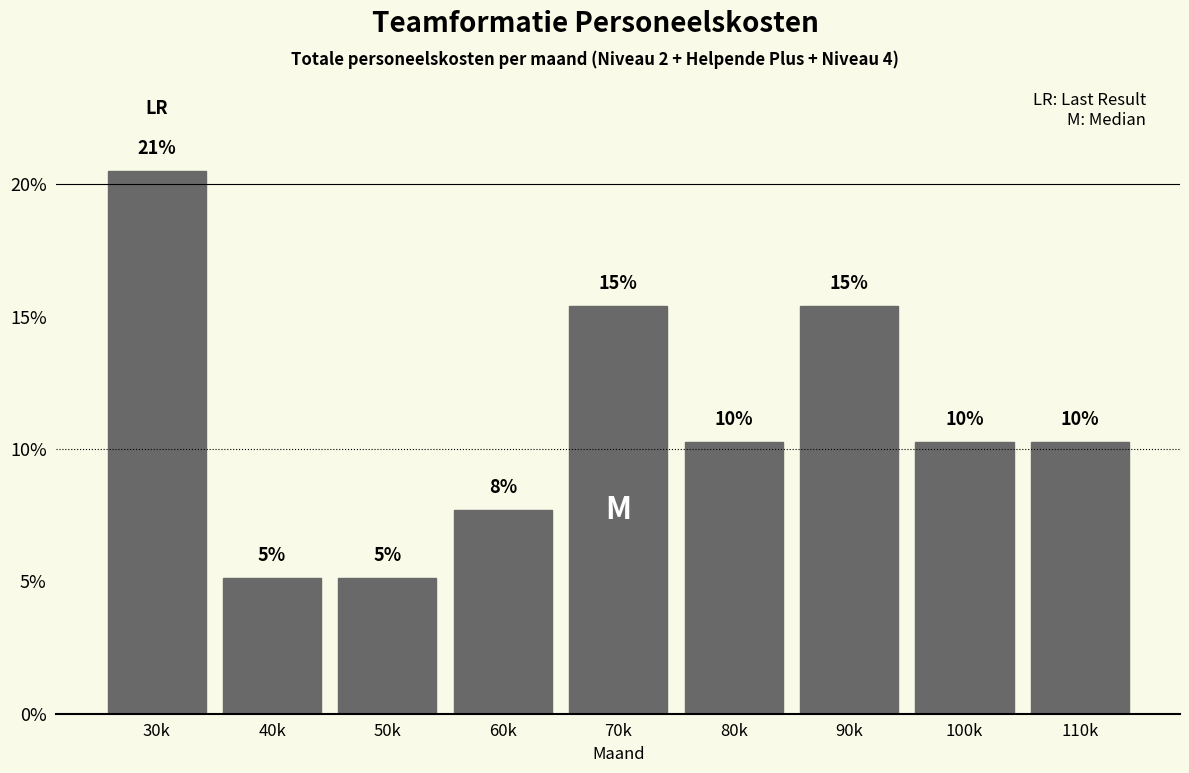

How many bars are there in total?

9